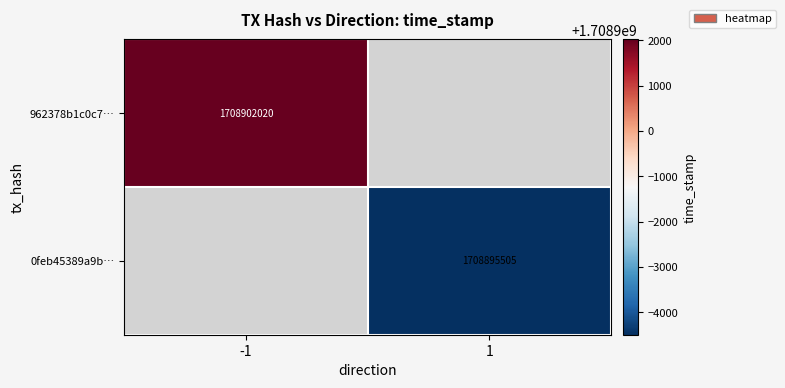

At how many categories does at least one series exceed 1708896303?

1